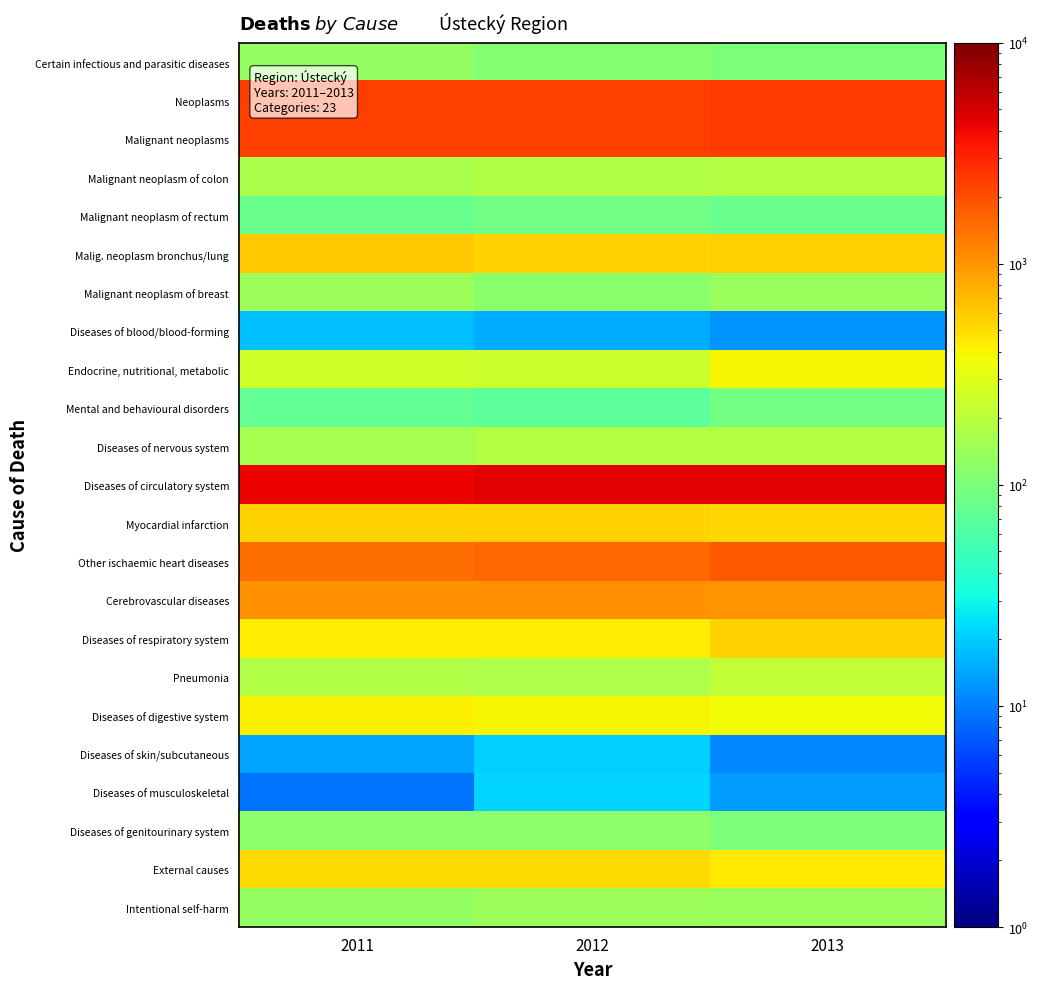

Reading left to right, list all the values displayed in this chart.

Certain infectious and parasitic diseases: 2011=130	2012=110	2013=103
Neoplasms: 2011=2371	2012=2344	2013=2414
Malignant neoplasms: 2011=2334	2012=2316	2013=2385
Malignant neoplasm of colon: 2011=166	2012=182	2013=187
Malignant neoplasm of rectum: 2011=83	2012=90	2013=83
Malig. neoplasm bronchus/lung: 2011=616	2012=555	2013=573
Malignant neoplasm of breast: 2011=145	2012=119	2013=139
Diseases of blood/blood-forming: 2011=18	2012=15	2013=12
Endocrine, nutritional, metabolic: 2011=248	2012=238	2013=396
Mental and behavioural disorders: 2011=75	2012=70	2013=92
Diseases of nervous system: 2011=162	2012=186	2013=185
Diseases of circulatory system: 2011=4205	2012=4374	2013=4378
Myocardial infarction: 2011=561	2012=554	2013=527
Other ischaemic heart diseases: 2011=1469	2012=1556	2013=1780
Cerebrovascular diseases: 2011=1060	2012=1054	2013=1029
Diseases of respiratory system: 2011=435	2012=426	2013=554
Pneumonia: 2011=181	2012=173	2013=214
Diseases of digestive system: 2011=408	2012=398	2013=378
Diseases of skin/subcutaneous: 2011=14	2012=21	2013=11
Diseases of musculoskeletal: 2011=9	2012=22	2013=13
Diseases of genitourinary system: 2011=123	2012=121	2013=100
External causes: 2011=510	2012=522	2013=450
Intentional self-harm: 2011=132	2012=146	2013=139